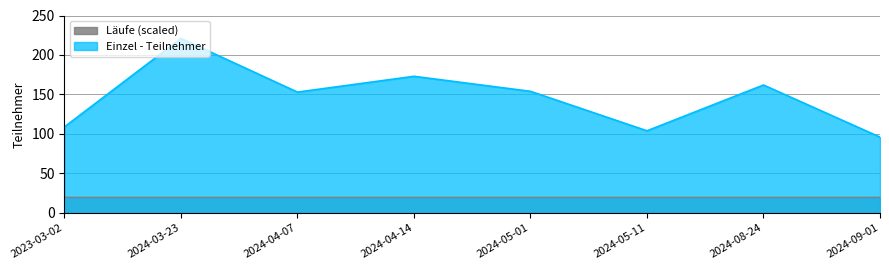

List the labels in order of value, smallest first.

2024-09-01, 2024-05-11, 2023-03-02, 2024-04-07, 2024-05-01, 2024-08-24, 2024-04-14, 2024-03-23